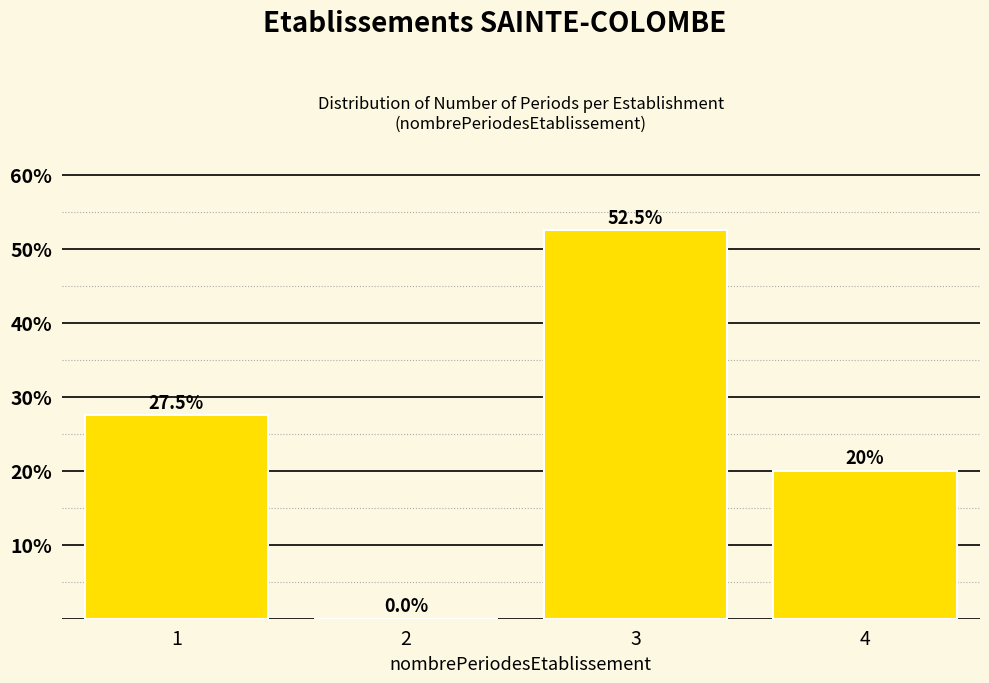

Reading left to right, list all the values displayed in this chart.

1=27.5	2=0.0	3=52.5	4=20.0